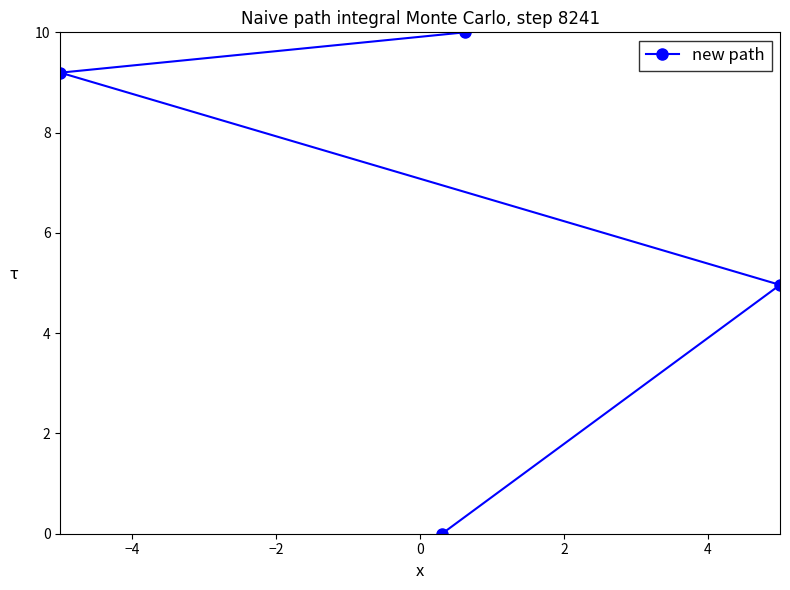

What is the average value?

6.0